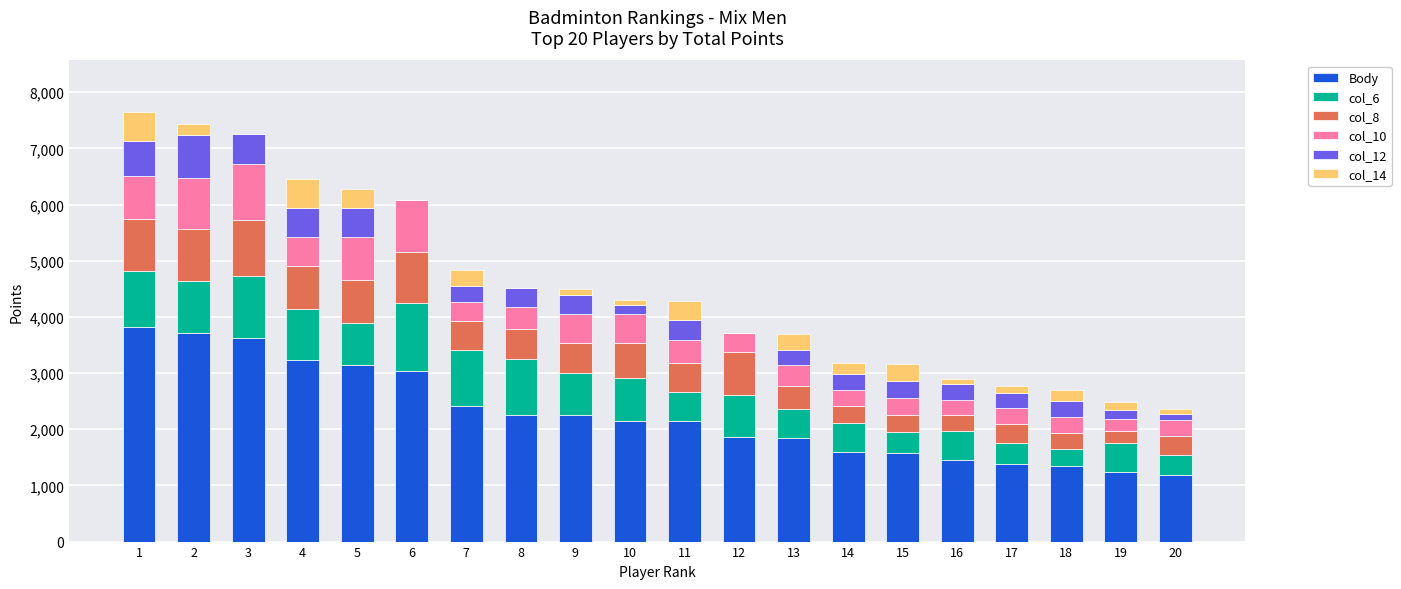

True or false: col_10 has a value of 280 at 14.

True